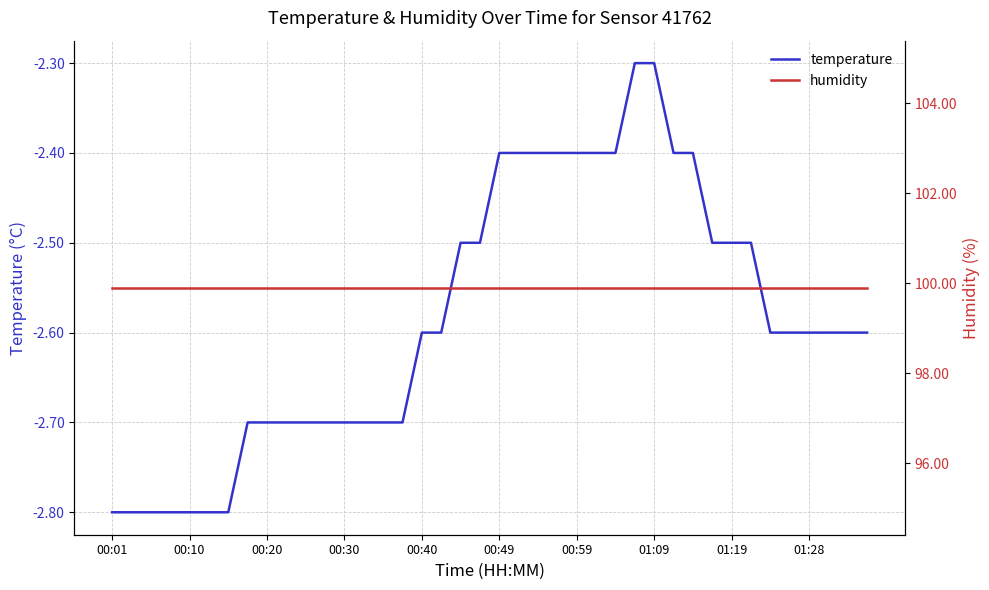

What is the minimum value for temperature?

-2.8